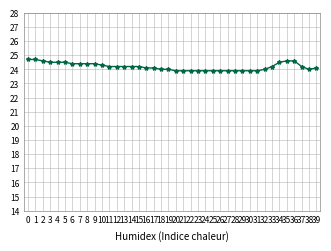

Reading left to right, what are all the values shown in this chart?

0=24.7	1=24.7	2=24.6	3=24.5	4=24.5	5=24.5	6=24.4	7=24.4	8=24.4	9=24.4	10=24.3	11=24.2	12=24.2	13=24.2	14=24.2	15=24.2	16=24.1	17=24.1	18=24.0	19=24.0	20=23.9	21=23.9	22=23.9	23=23.9	24=23.9	25=23.9	26=23.9	27=23.9	28=23.9	29=23.9	30=23.9	31=23.9	32=24.0	33=24.2	34=24.5	35=24.6	36=24.6	37=24.2	38=24.0	39=24.1